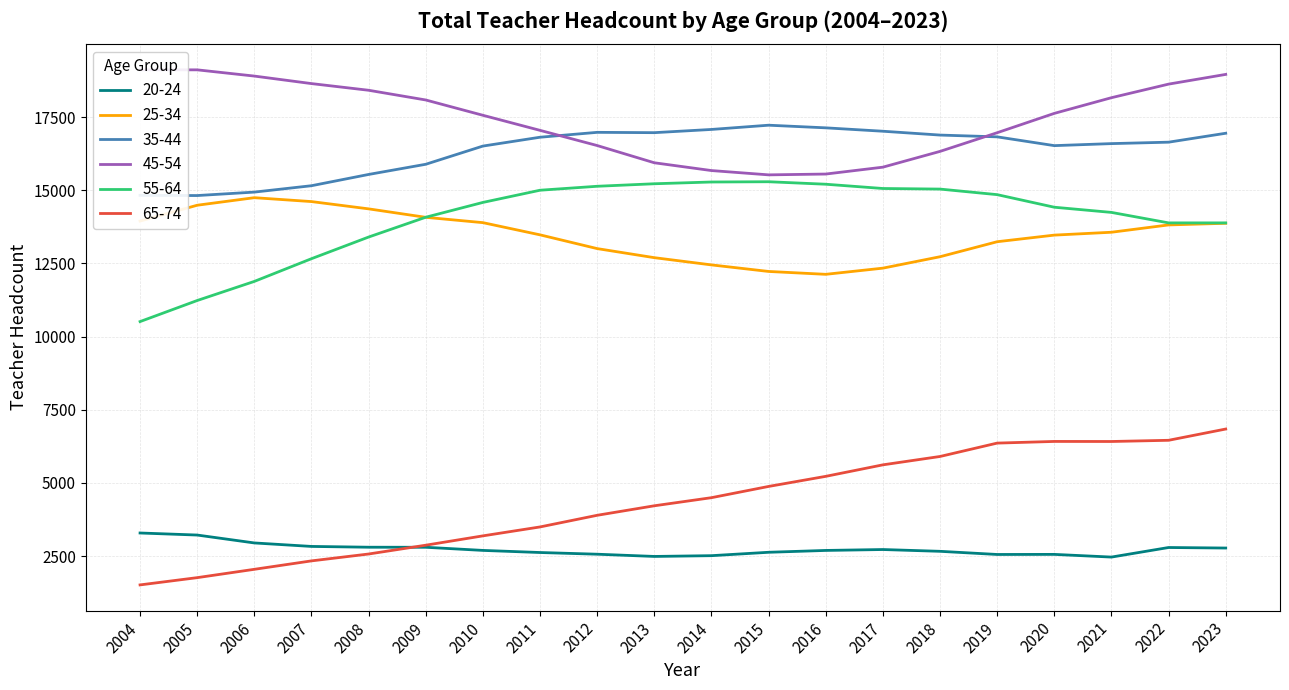

What is the minimum value shown in the chart?

1515